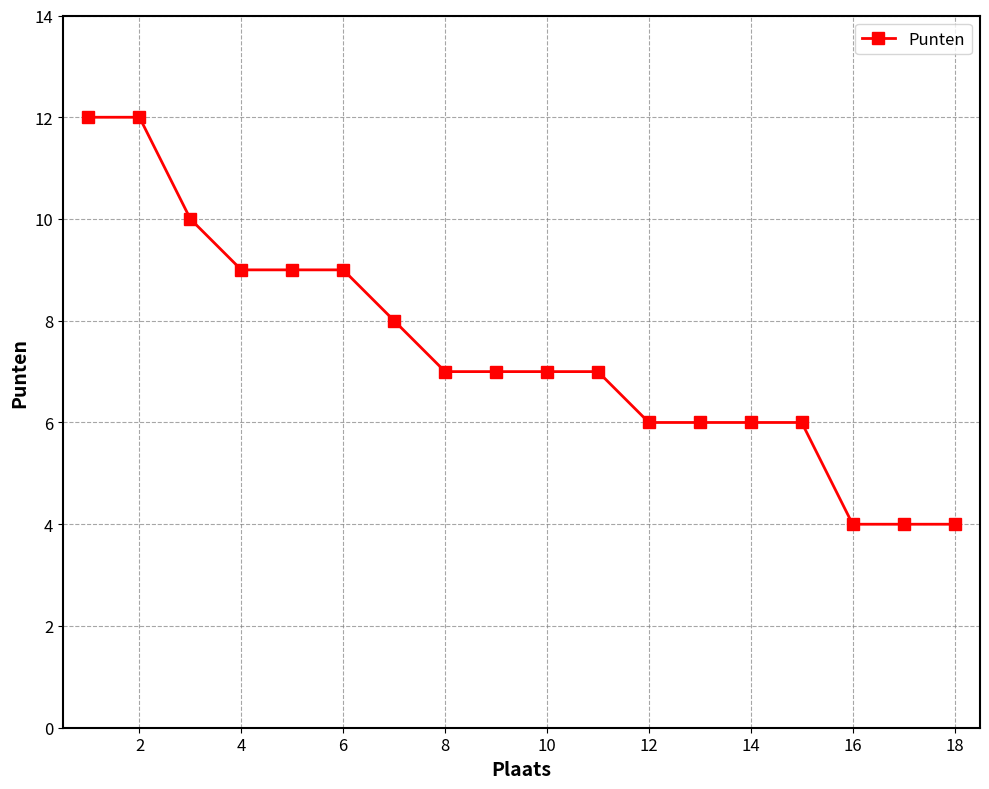

What is the minimum value shown in the chart?

4